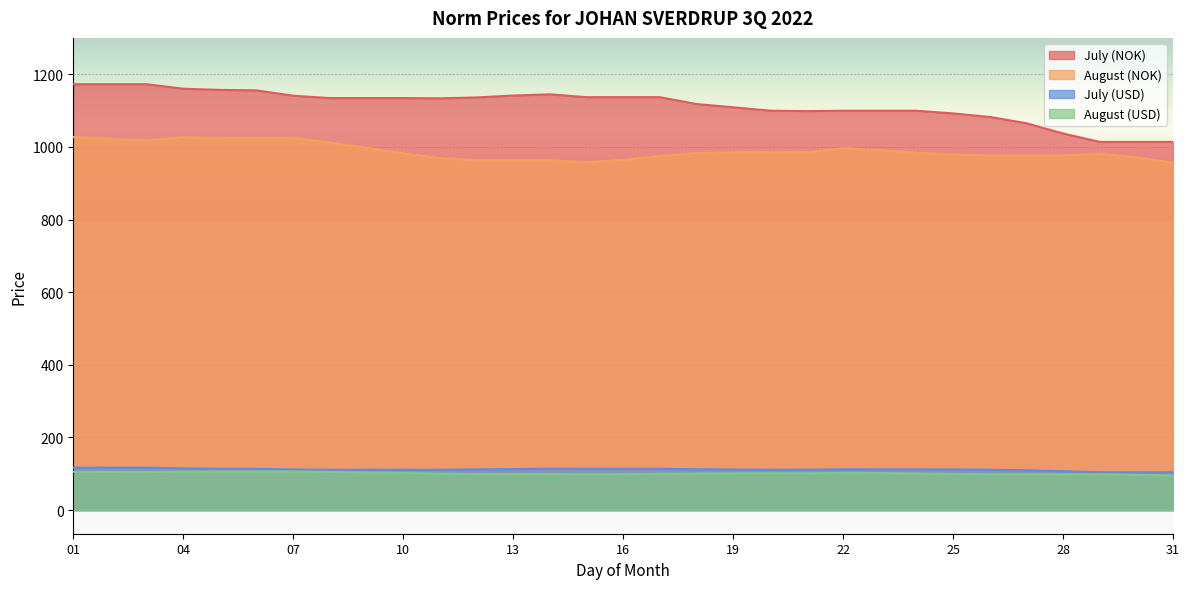

What is the average value of the July (NOK) series?

1114.2